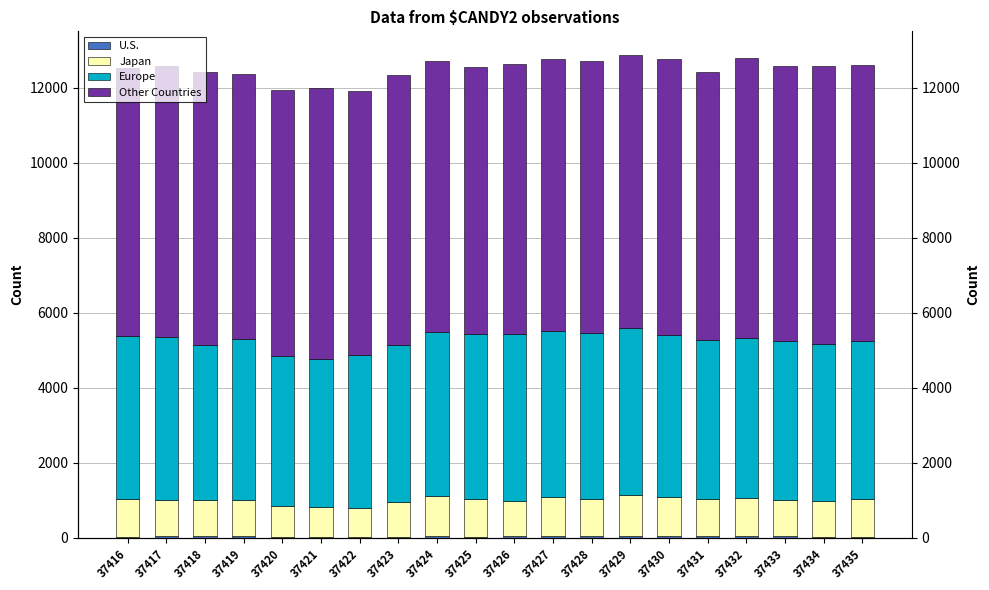

Is it true that Other Countries equals 12900 at 37423?

False